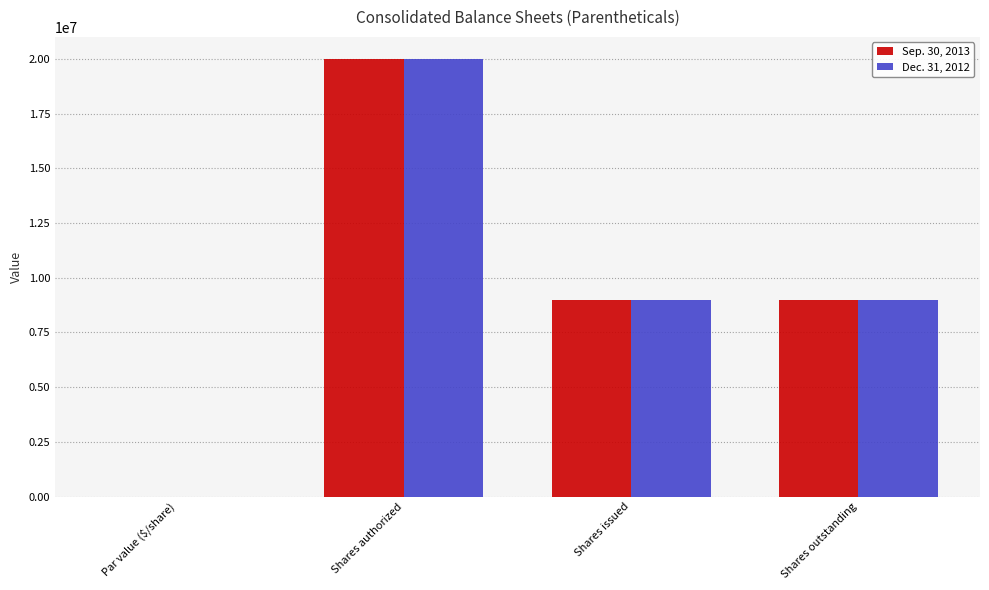

What is the maximum value shown in the chart?

20000000.0